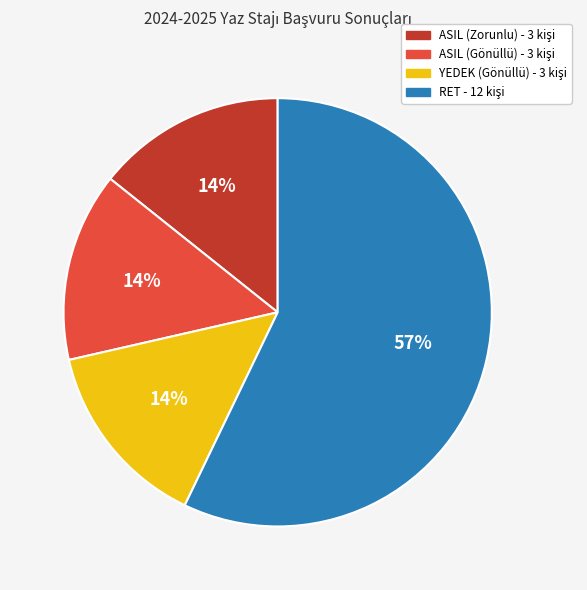

Does any single category account for the majority?

Yes